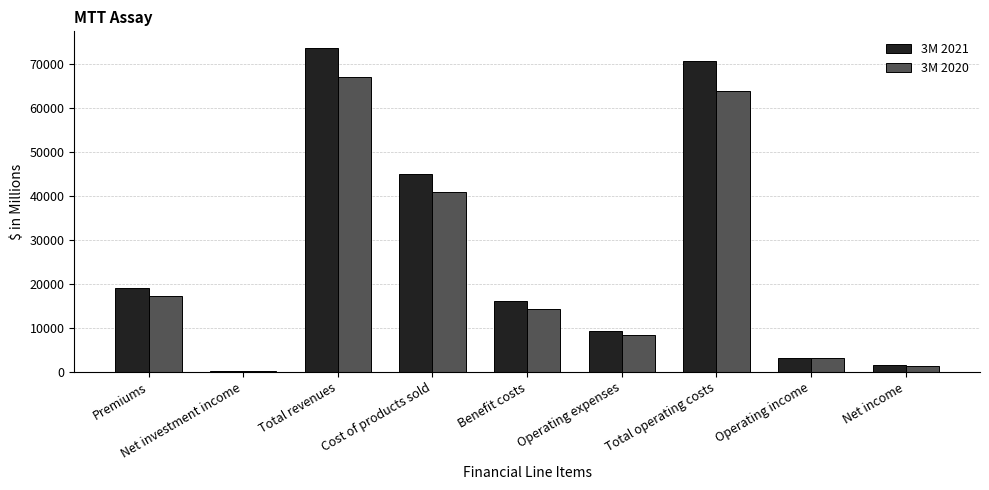

What is the total value across all series at Total revenues?

140850